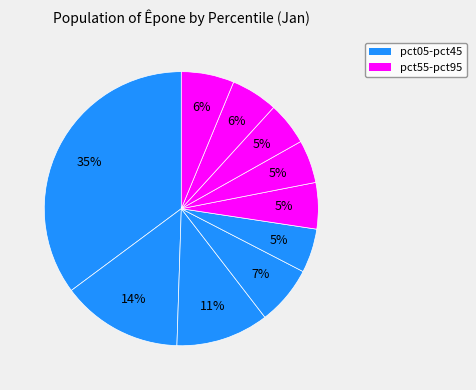

Rank the categories by value from highest to lowest.

pct05, pct15, pct25, pct35, pct95, pct85, pct55, pct45, pct75, pct65